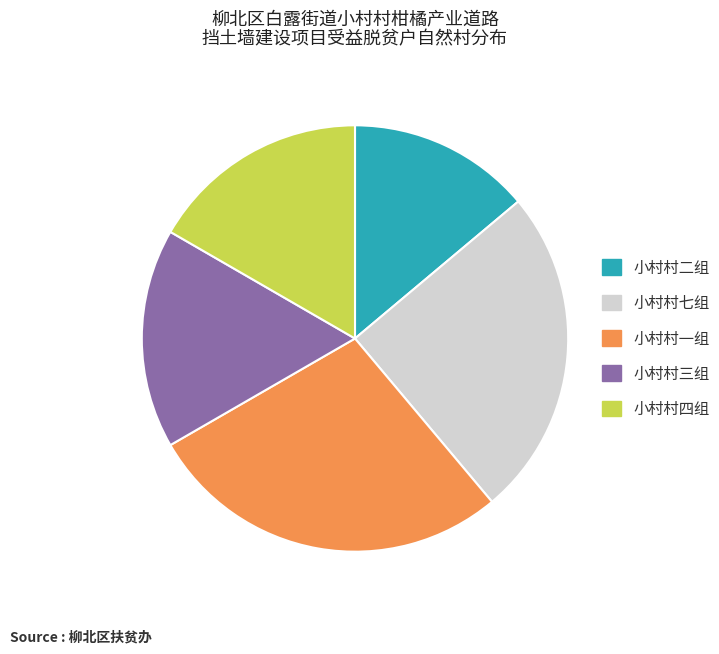

Which category has the smallest portion of the pie?

小村村二组